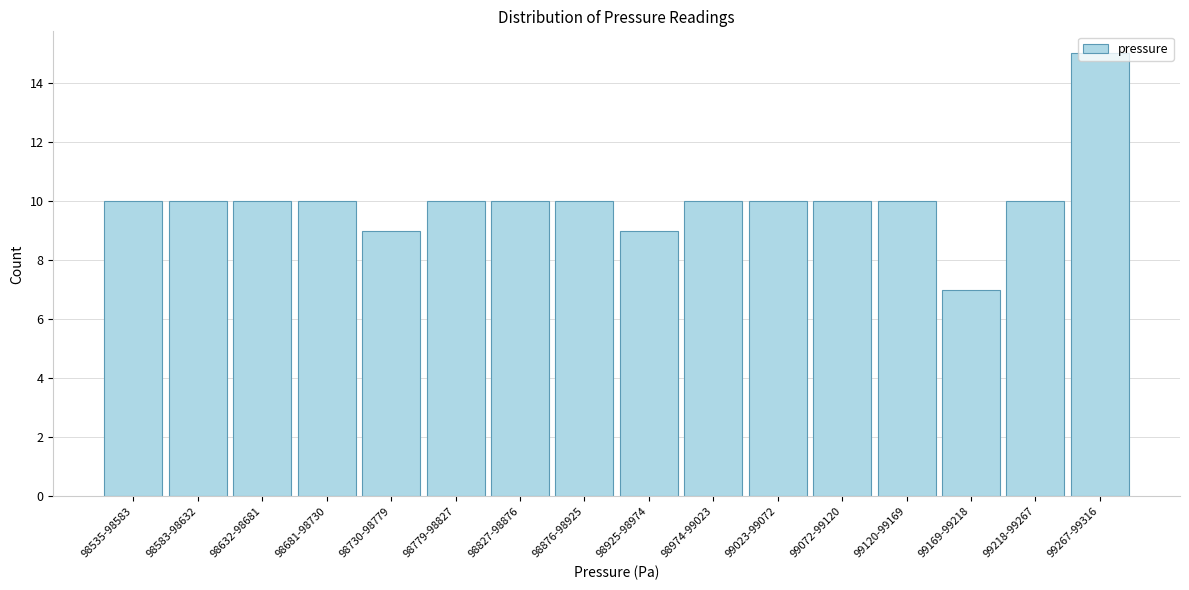

What is the greatest value displayed?

15